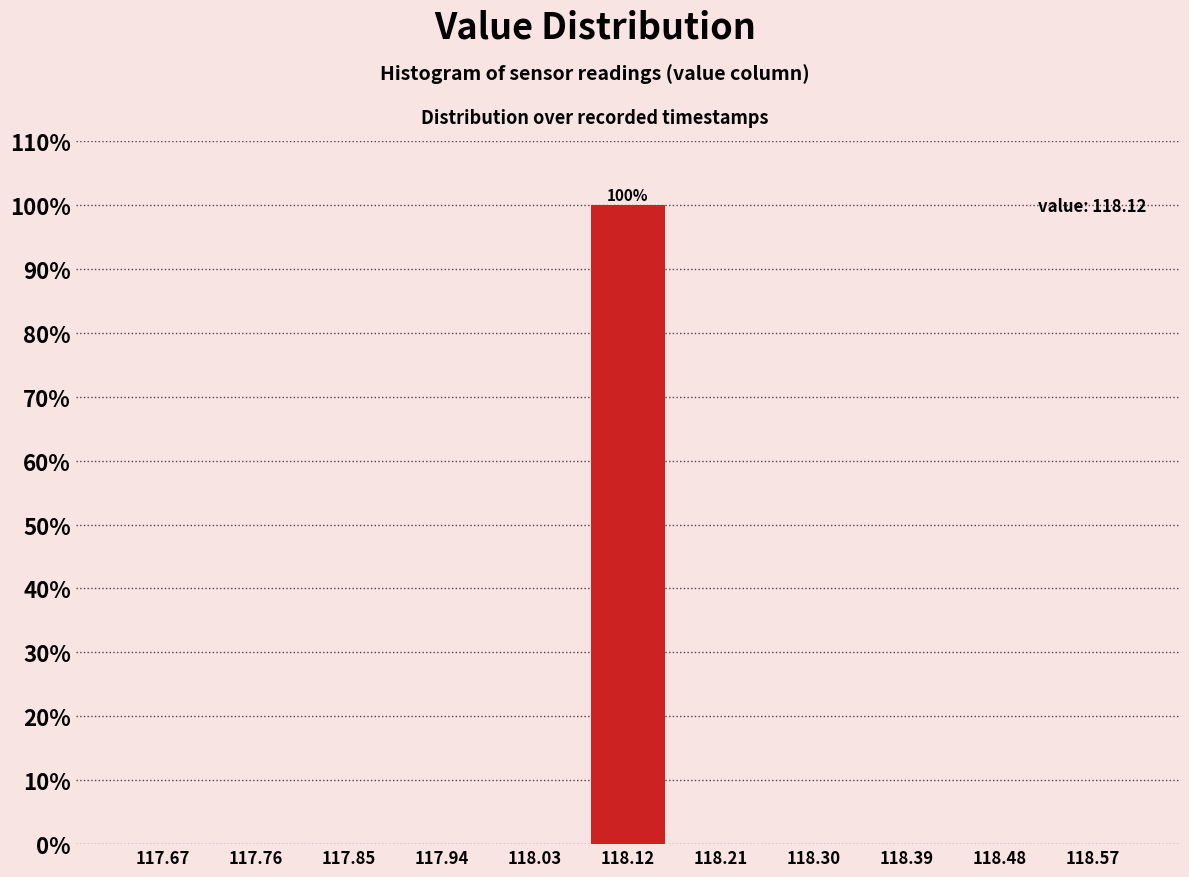

Over which range of the x-axis is the bar tallest?

118.07 to 118.17